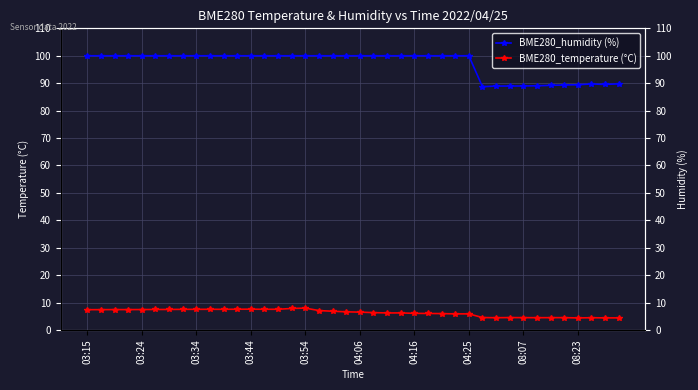

What position from the left is 04:25?

29